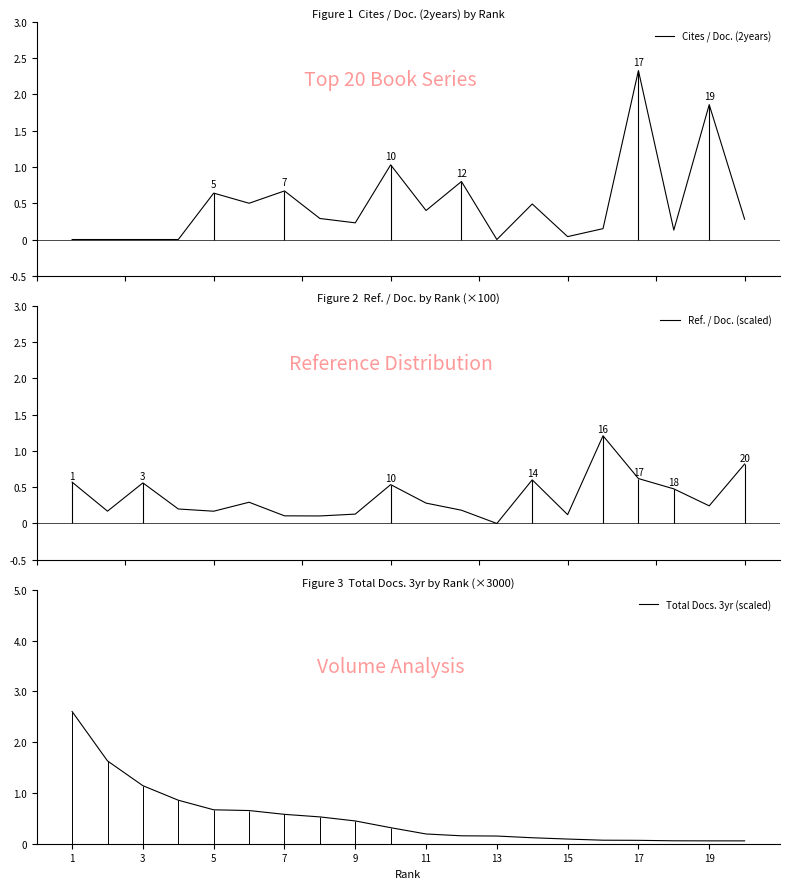

The value of Total Docs. 3yr (scaled) at 1 is 4.6. True or false?

False